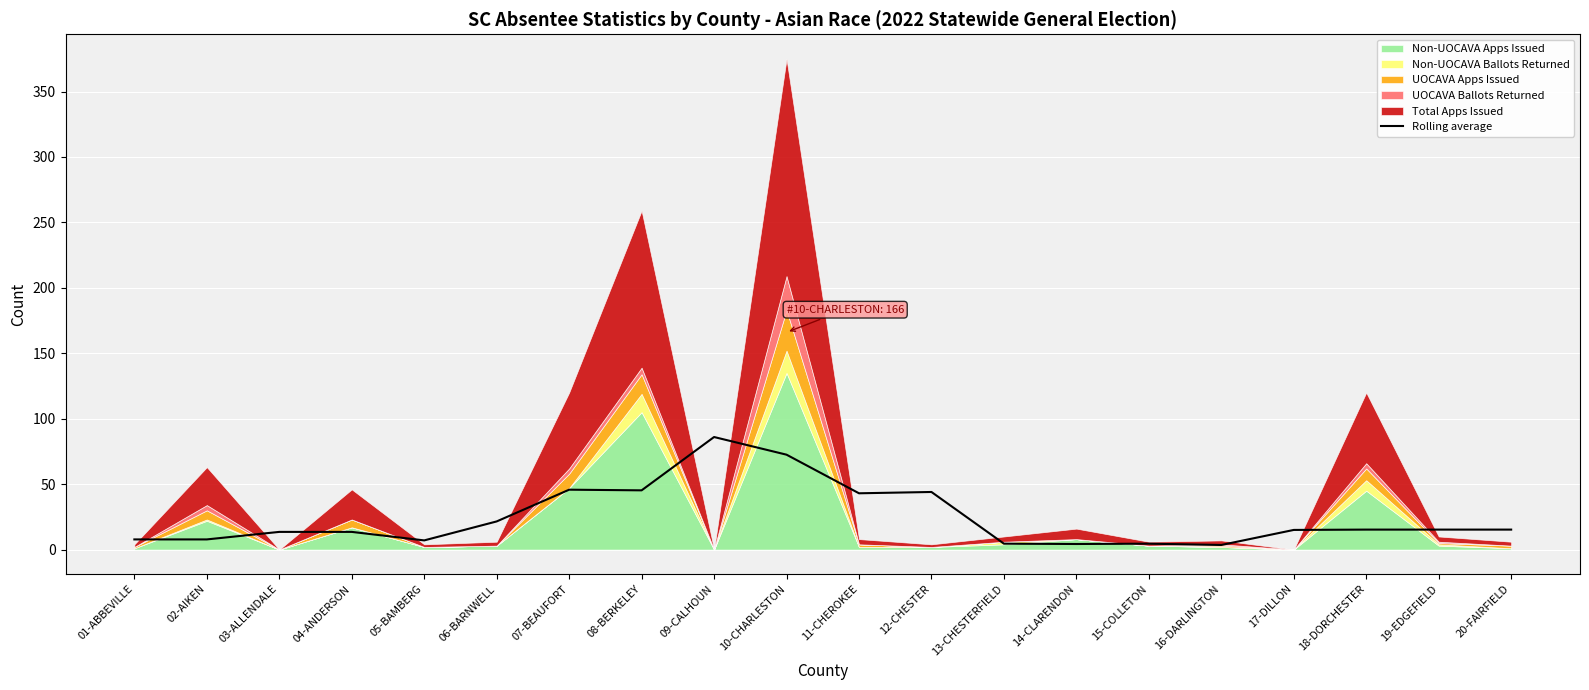

How many points are higher than both their immediate neighbors (excluding endpoints)?

4